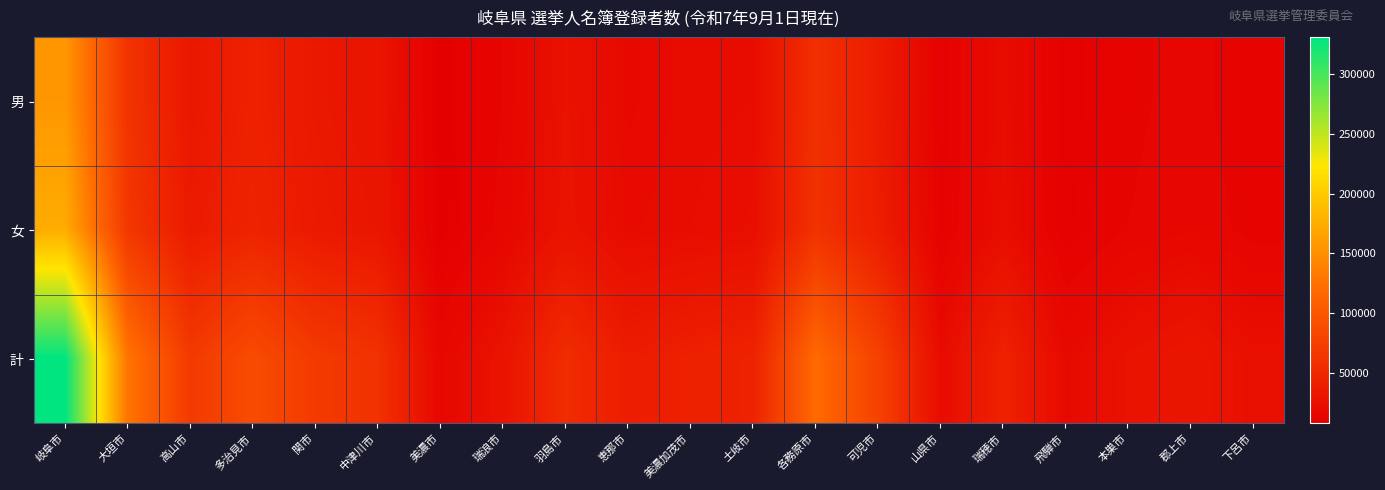

List the series in order of their peak value, lowest first.

男, 女, 計